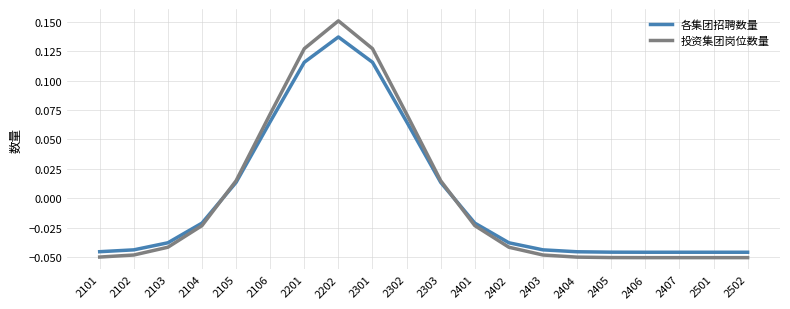

How many values in the 各集团招聘数量 series are below 0?

13